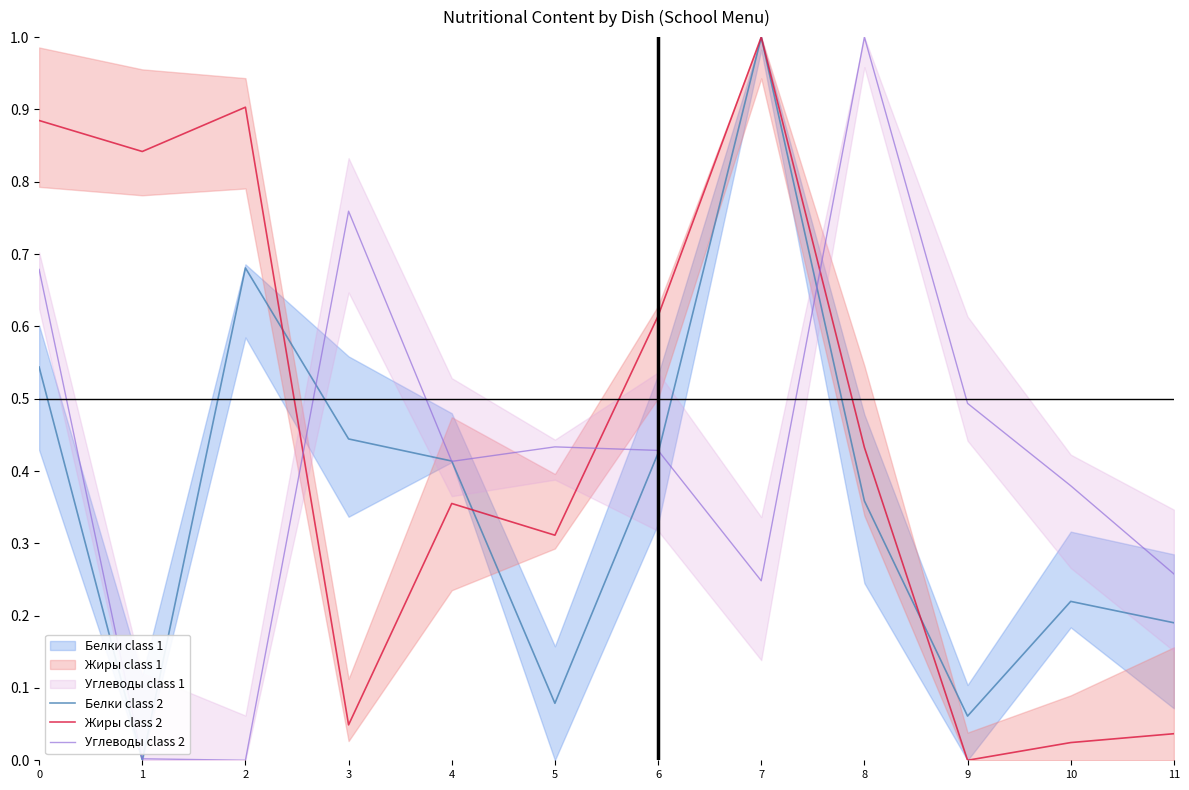

What is the spread (max minus min) of values at 11?

0.2